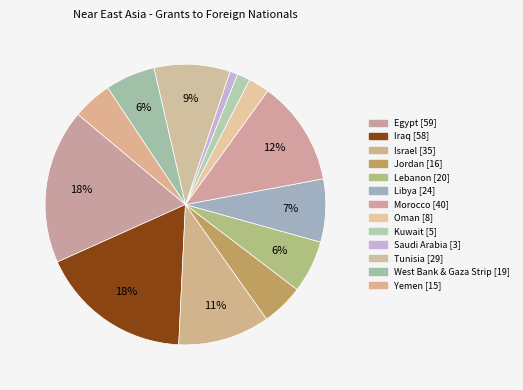

What is the largest slice in the pie chart?

Egypt